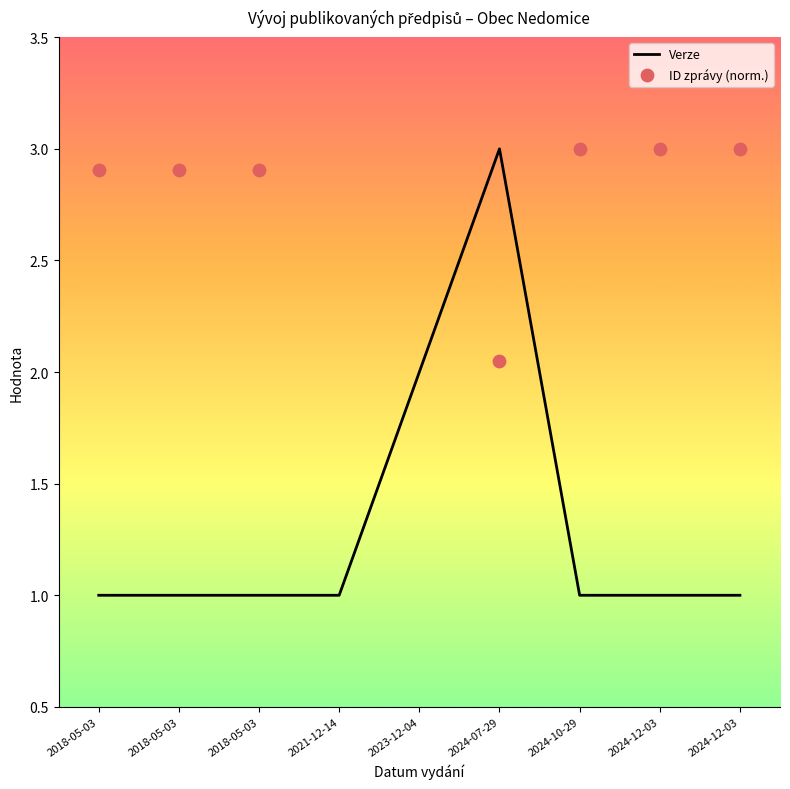

What is the total value across all series at 2024-12-03?

4.0